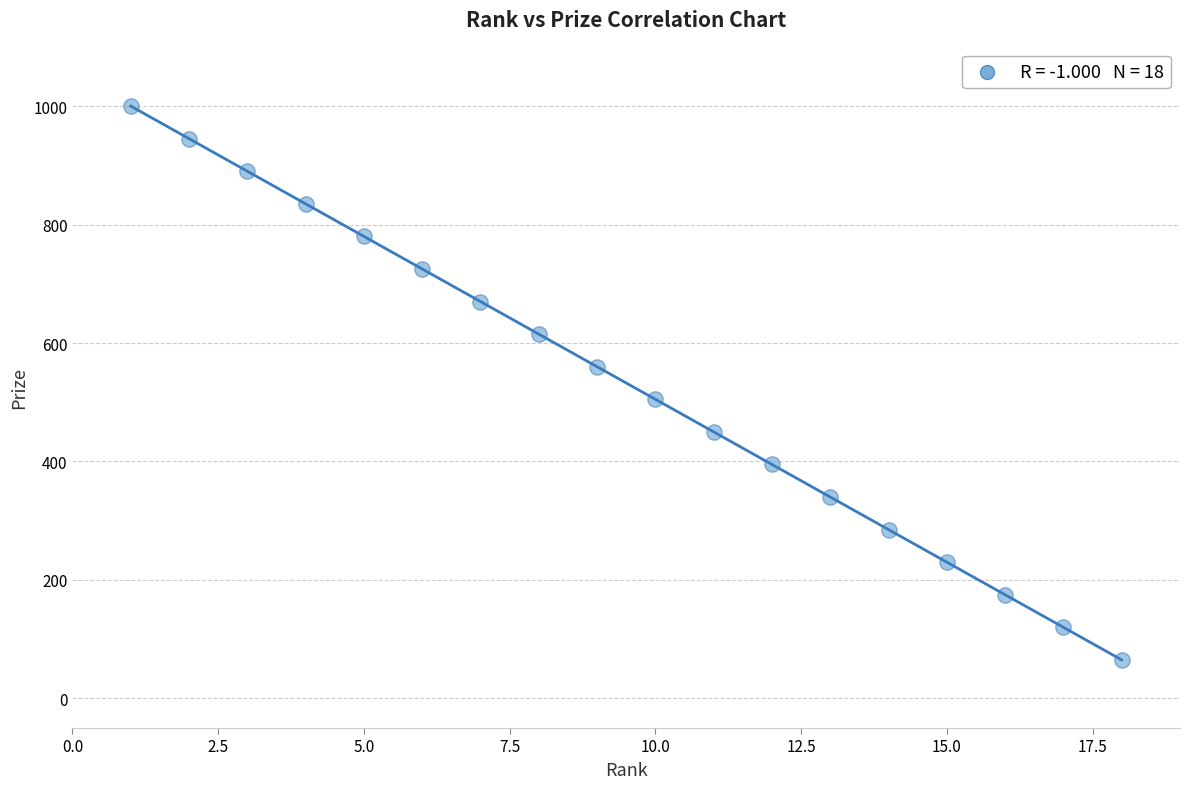

What is the range of X values (max minus min)?

17